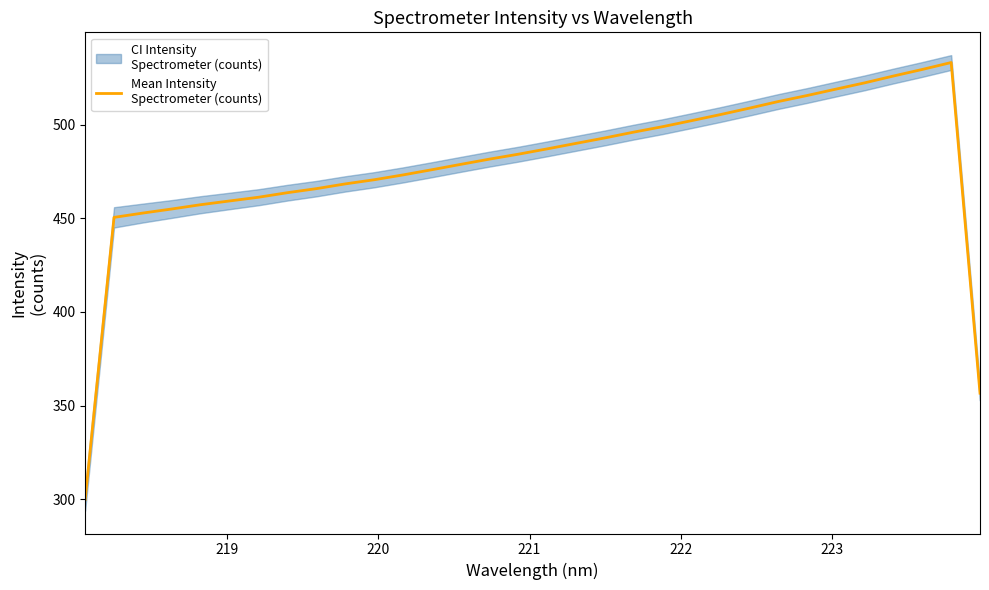

True or false: there are more than 0 points higher than both neighbors.

True